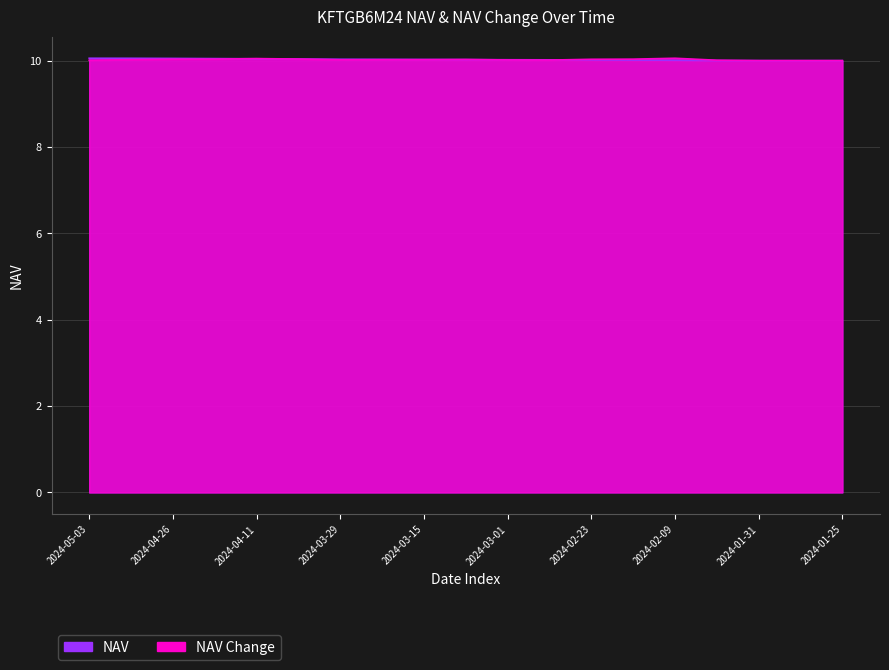

What is the value of the NAV point at the 13th from the left?

10.0